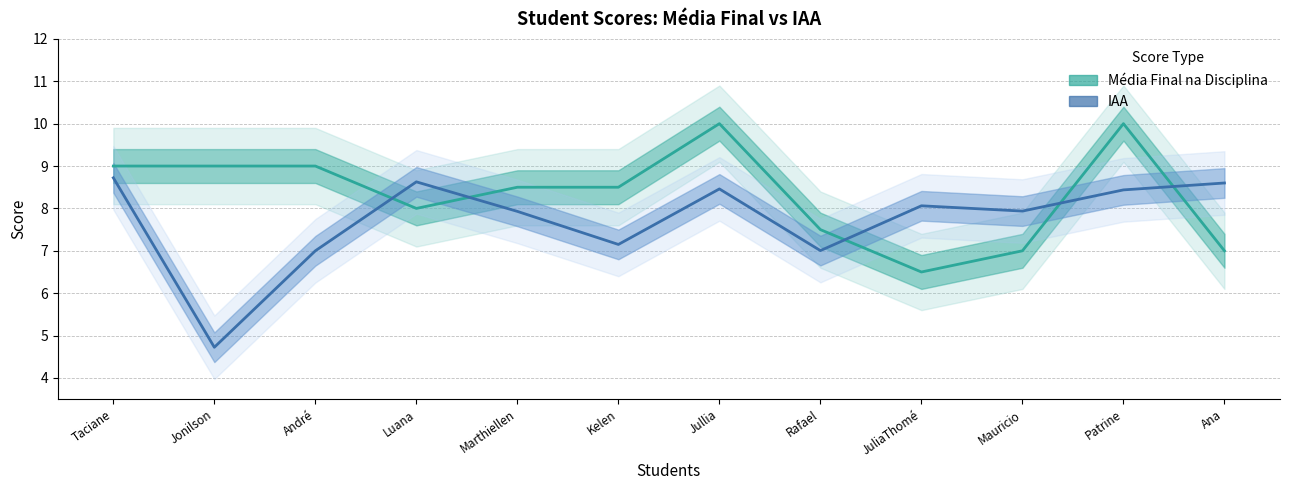

Between which two adjacent categories do IAA and Média Final na Disciplina first intersect?

André and Luana